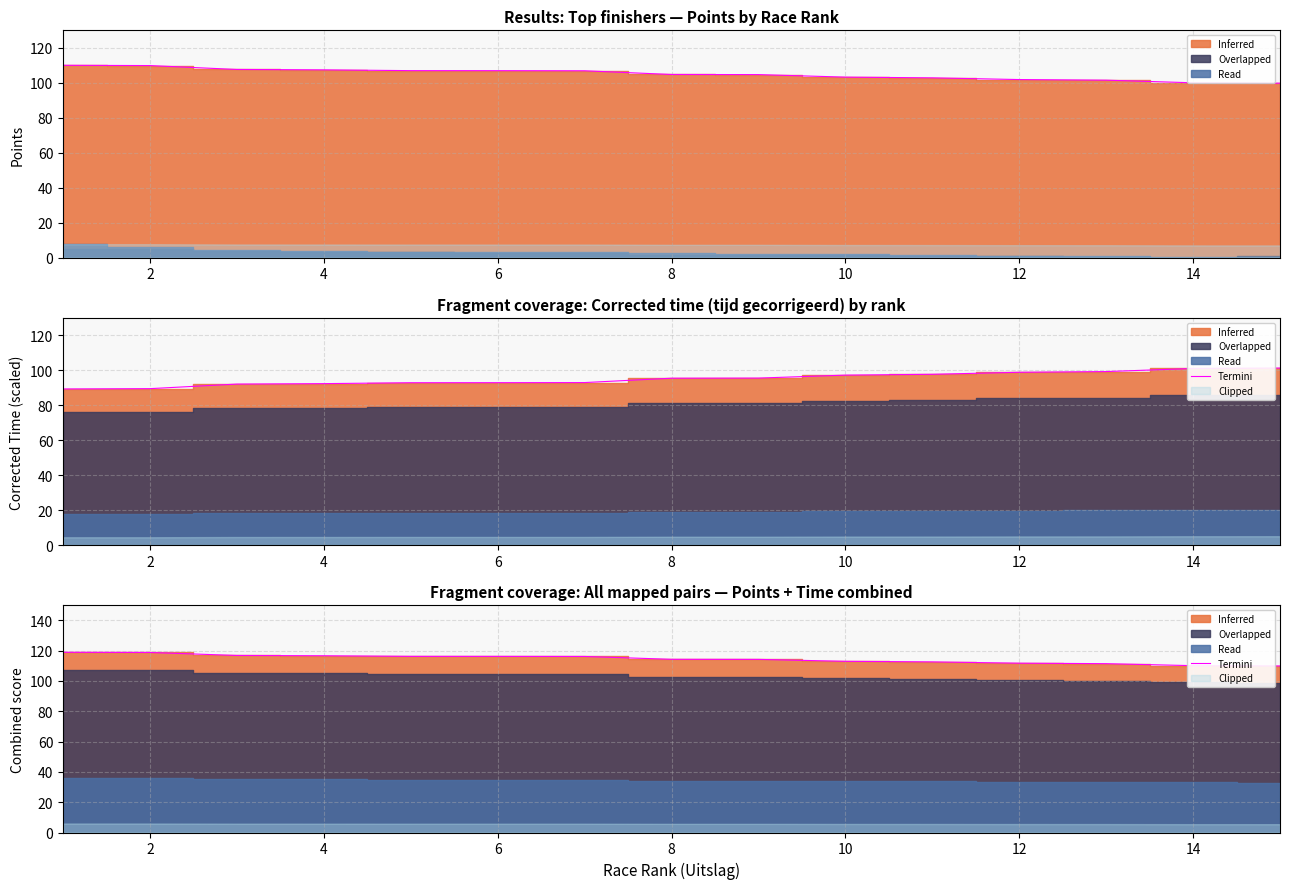

How many lines are shown in the chart?

1